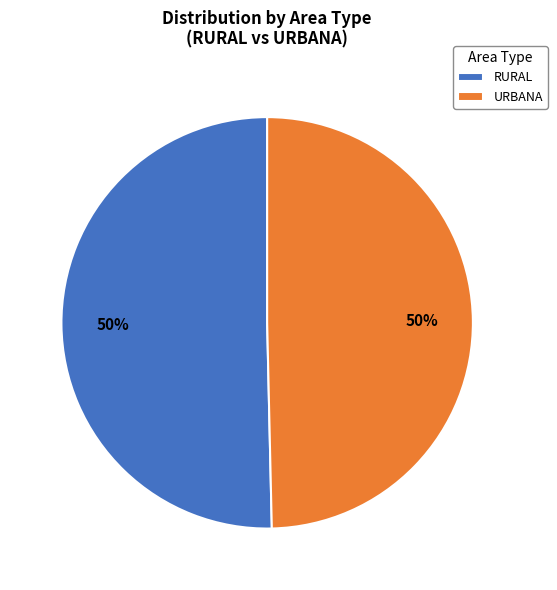

How many segments does this pie chart have?

2